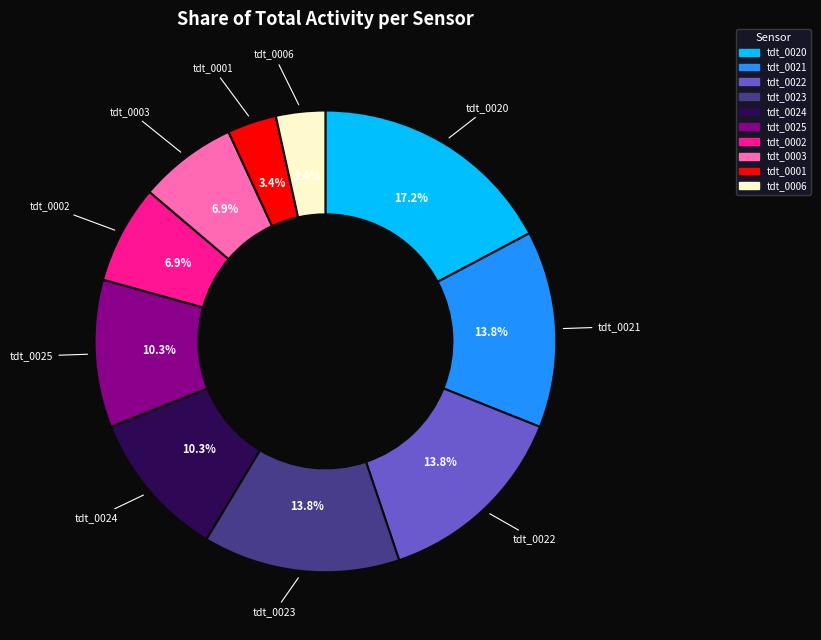

Does any single category account for the majority?

No